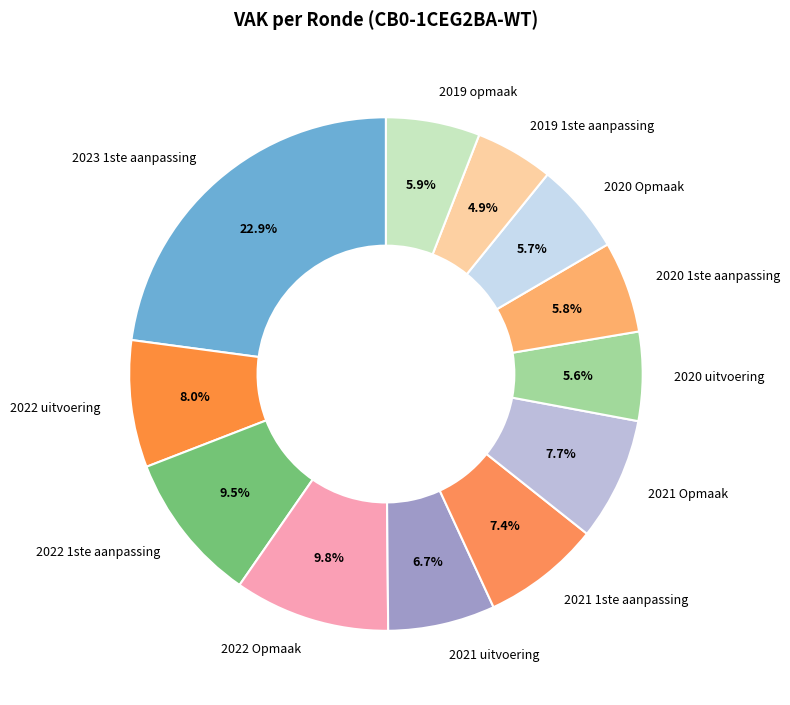

What percentage is the 2023 1ste aanpassing slice, to the nearest percent?

23%